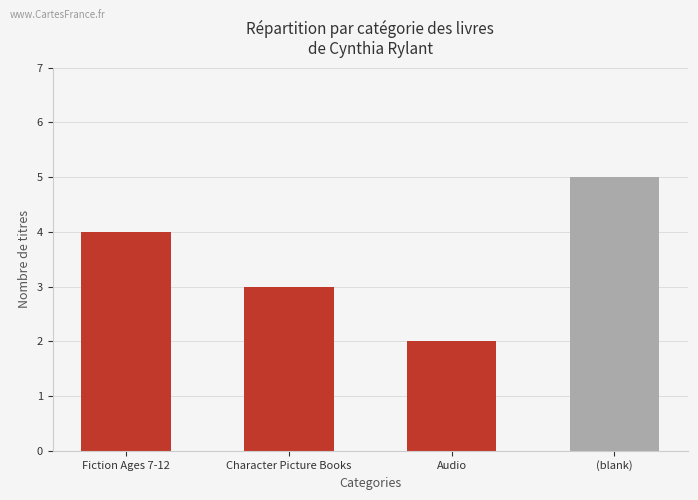

The value at Audio is 3. True or false?

False